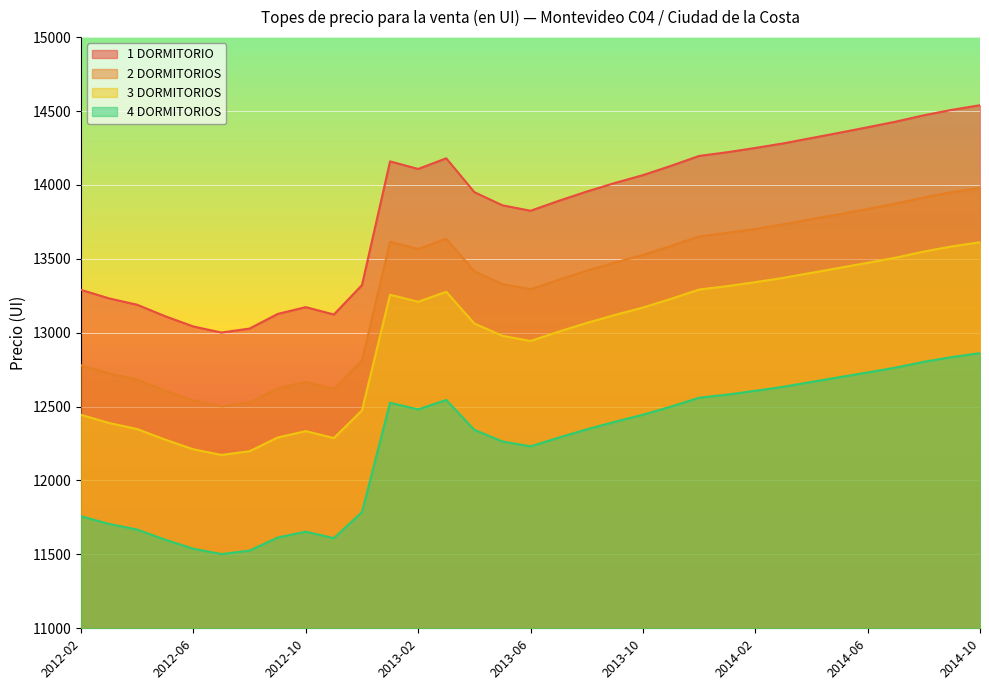

Reading left to right, extract all data points from this chart.

1 DORMITORIO: 13290	13232	13189	13111	13042	13001	13028	13127	13173	13123	13322	14159	14108	14180	13951	13862	13825	13892	13955	14013	14066	14129	14196	14221	14250	14281	14317	14353	14390	14428	14471	14508	14539
2 DORMITORIOS: 12780	12724	12682	12607	12541	12502	12528	12623	12667	12619	12811	13615	13566	13636	13415	13329	13294	13358	13419	13475	13526	13587	13651	13675	13702	13733	13768	13802	13837	13874	13915	13951	13980
3 DORMITORIOS: 12444	12389	12348	12276	12211	12173	12198	12291	12334	12287	12474	13257	13209	13277	13062	12979	12944	13007	13066	13120	13170	13229	13292	13315	13342	13371	13405	13439	13473	13508	13549	13584	13612
4 DORMITORIOS: 11758	11706	11668	11599	11538	11502	11526	11614	11654	11610	11786	12526	12481	12545	12343	12264	12231	12290	12346	12397	12445	12500	12560	12581	12607	12634	12667	12699	12731	12764	12803	12835	12862